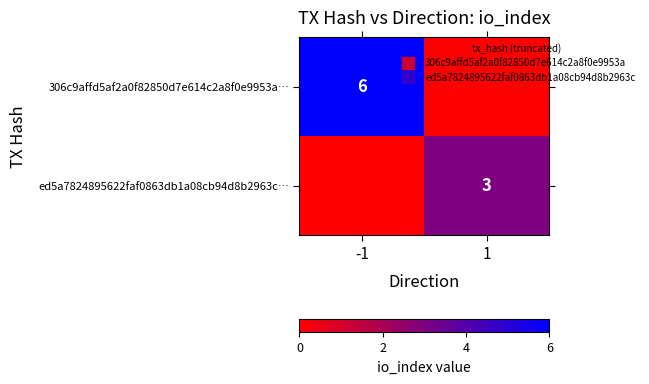

Is the value of 306c9affd5af2a0f82850d7e614c2a8f0e9953a… at 1 greater than the value of ed5a7824895622faf0863db1a08cb94d8b2963c… at -1?

No